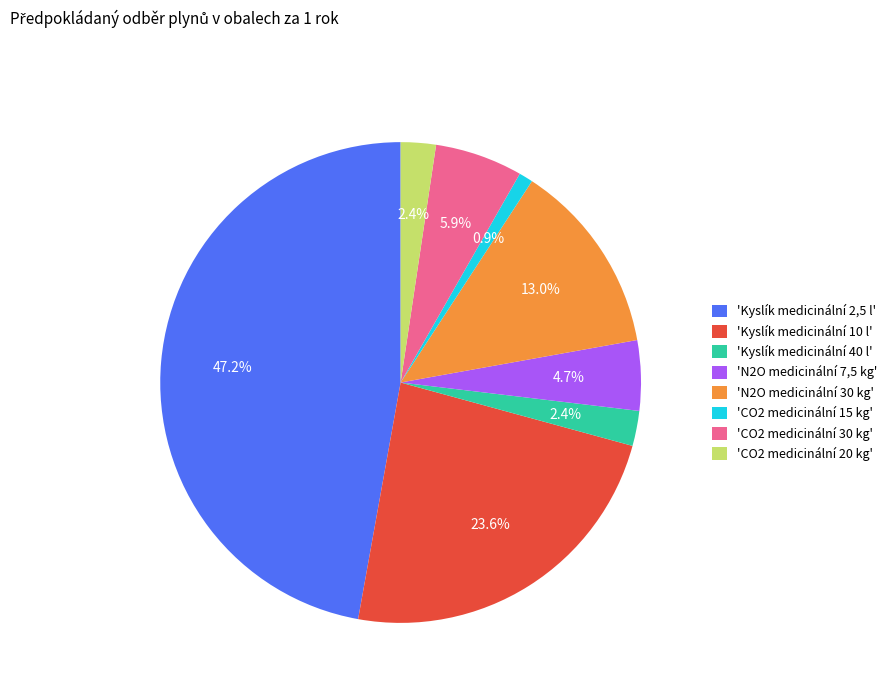

Count the number of slices in the pie.

8